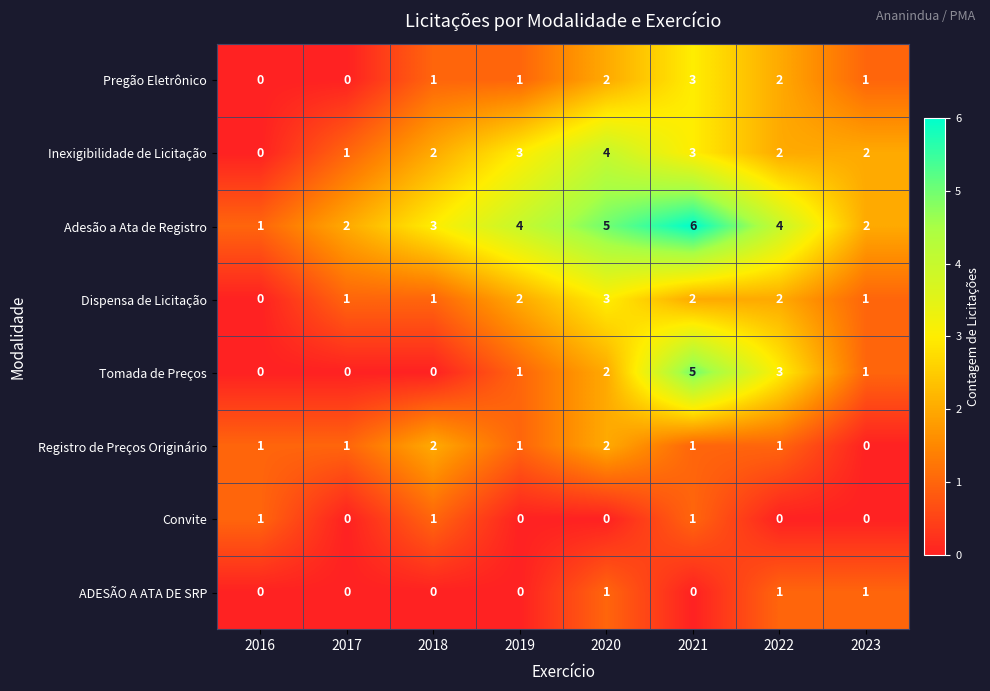

How many ADESÃO A ATA DE SRP values are between 0 and 1?

8